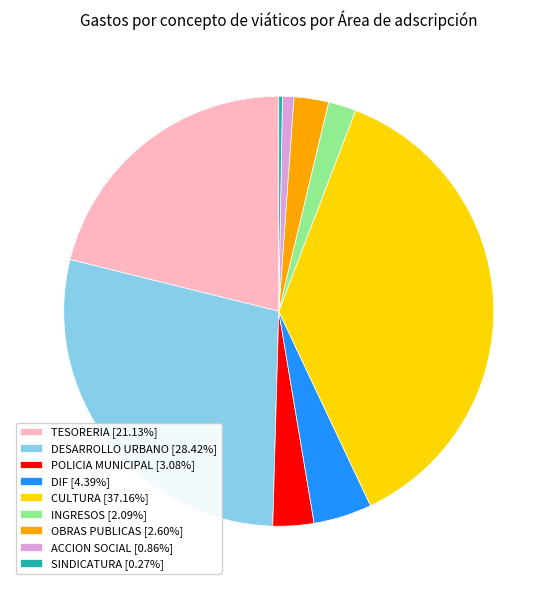

Is there a majority slice in this chart?

No